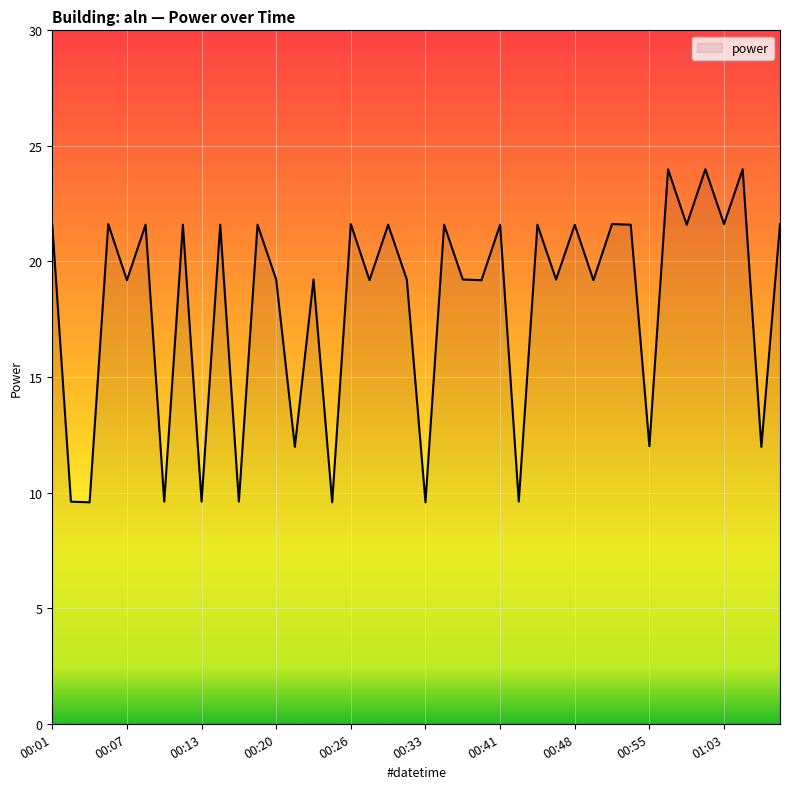

What is the difference between the maximum and minimum values?

14.4